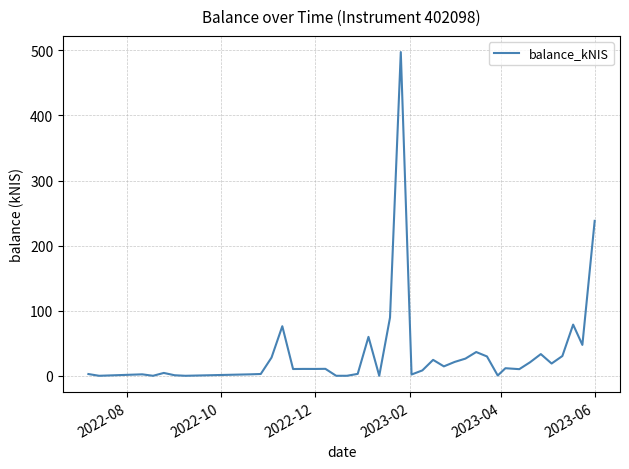

What is the difference between the maximum and minimum values?

497.3